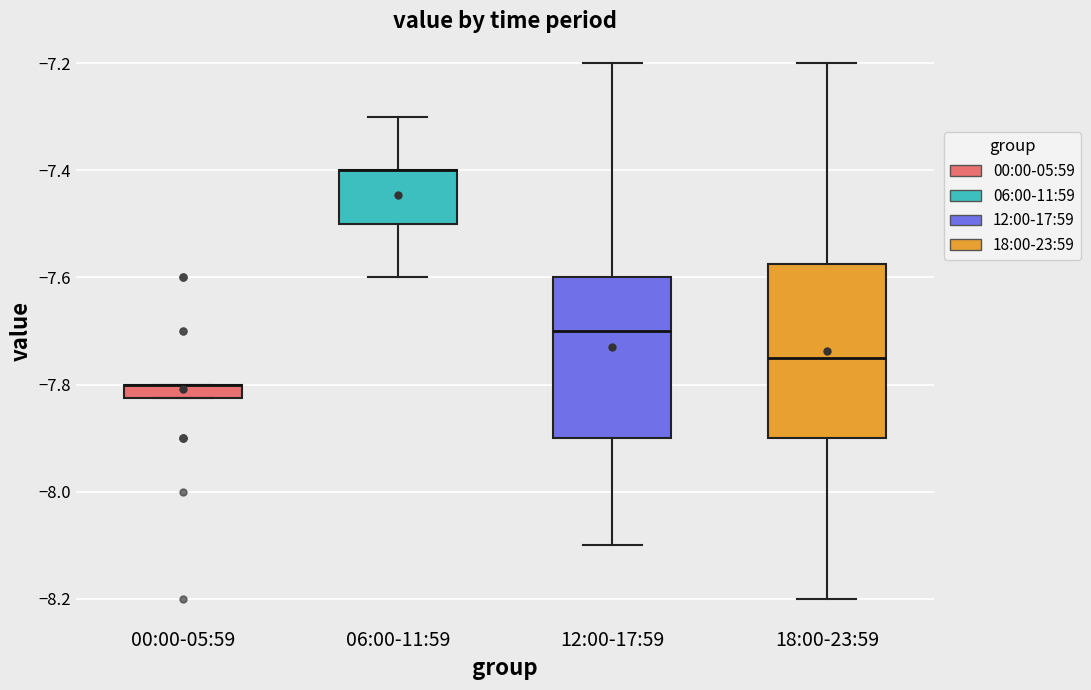

Where does the lower whisker of the box for 06:00-11:59 end on the y-axis? The values are not printed on the chart, so give them approximately, as read against the axis.

-7.60